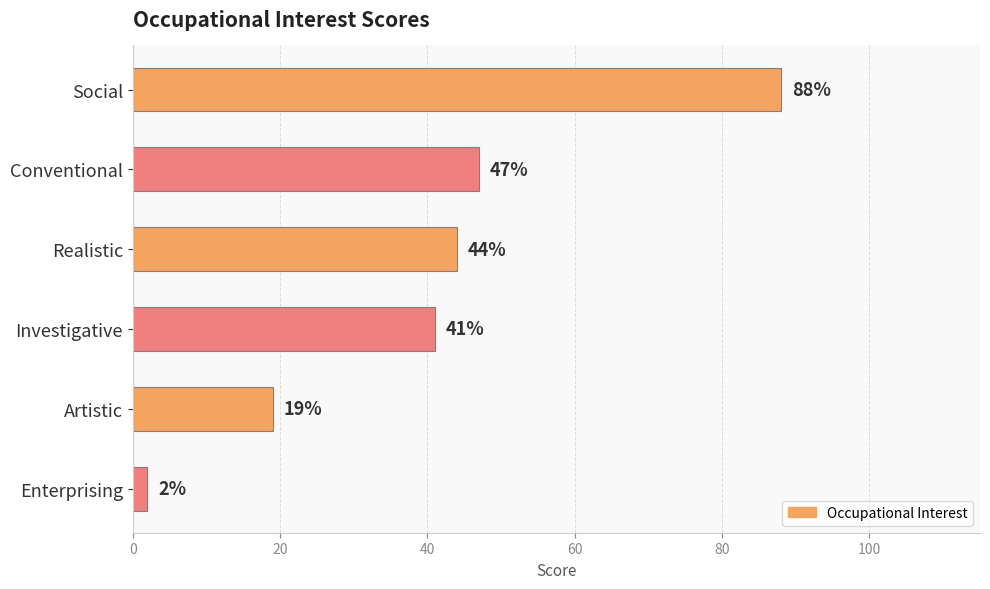

What is the difference between the maximum and minimum values?

86